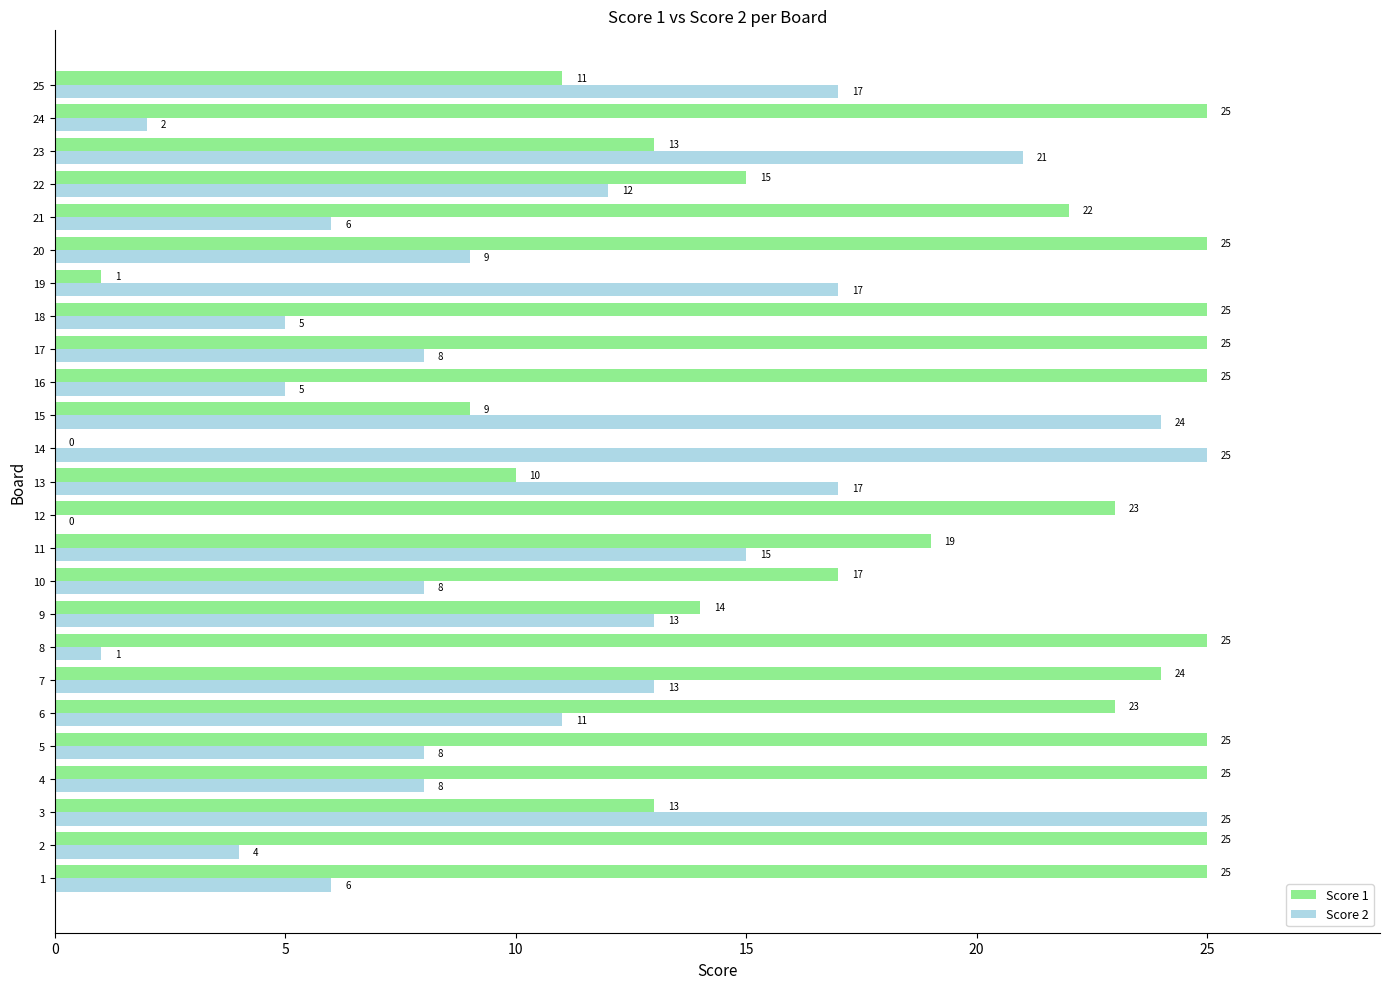

Between 1 and 16, which series saw the biggest shift?

Score 2